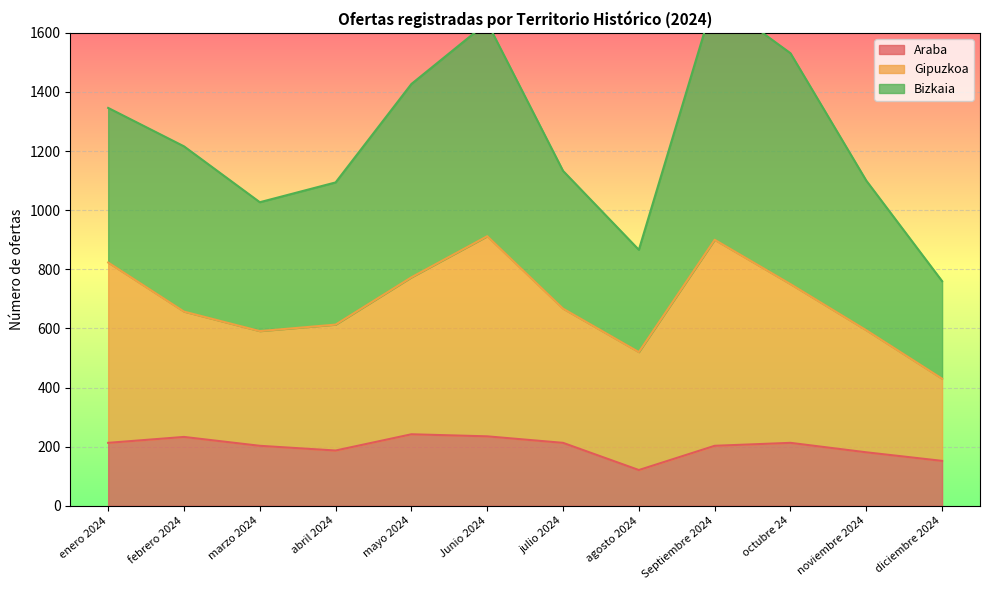

Is it true that Araba equals 152 at diciembre 2024?

True